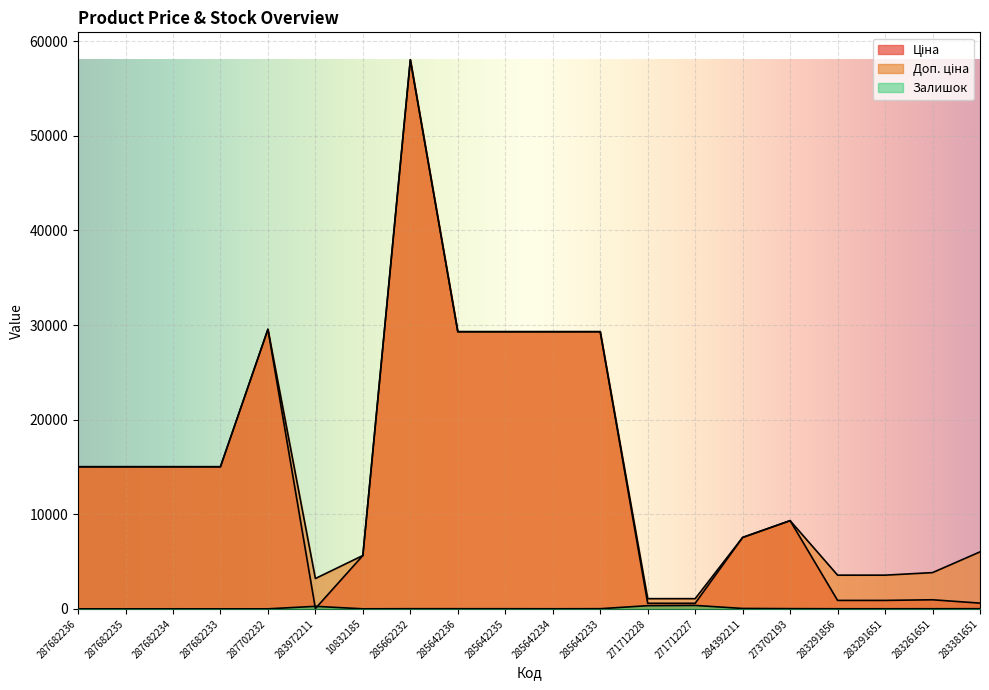

True or false: Ціна has more than 1 interior local peaks.

True